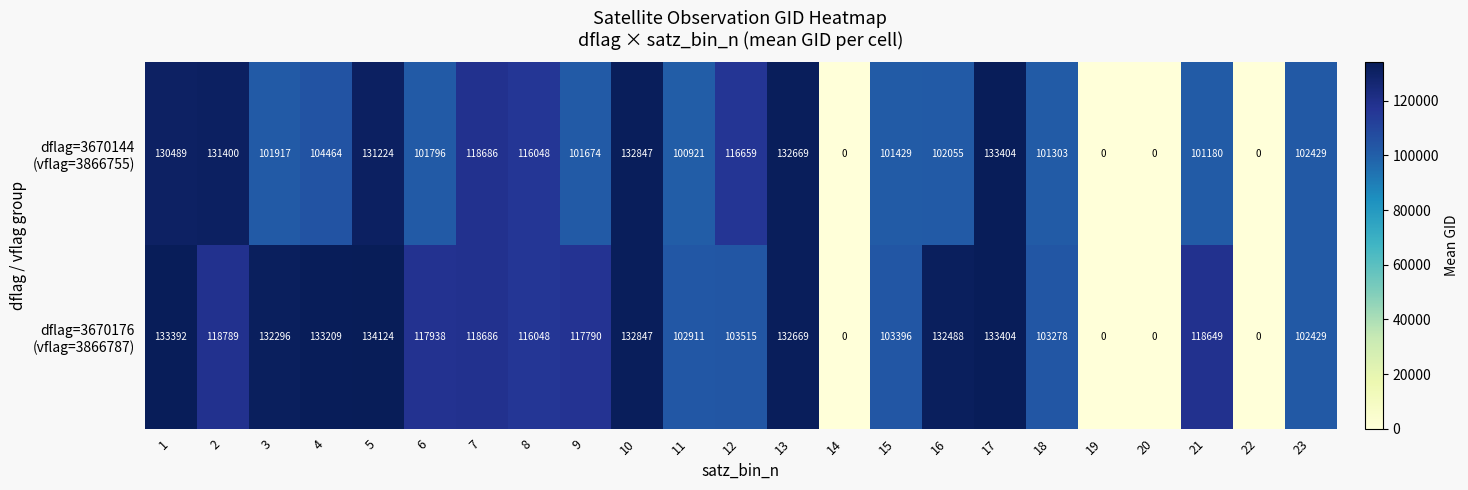

What is the spread (max minus min) of values at 12?

13144